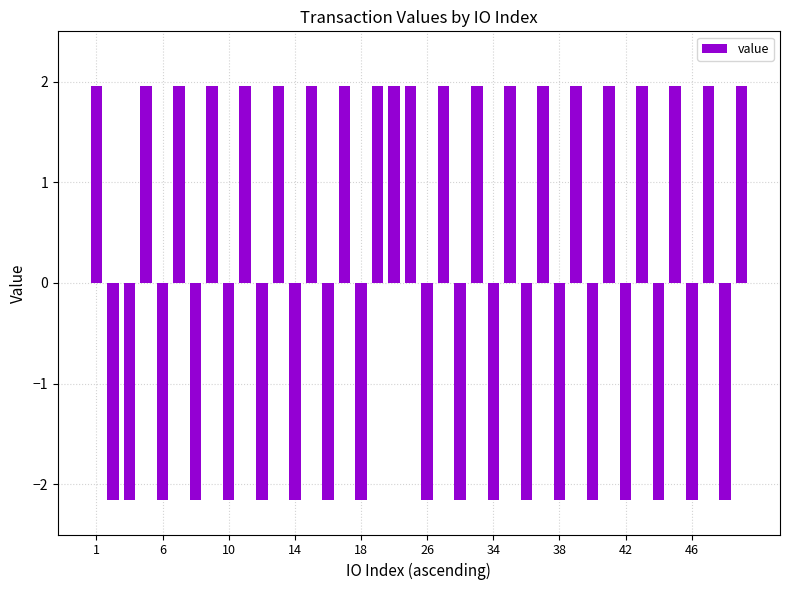

What is the maximum value shown in the chart?

2.0